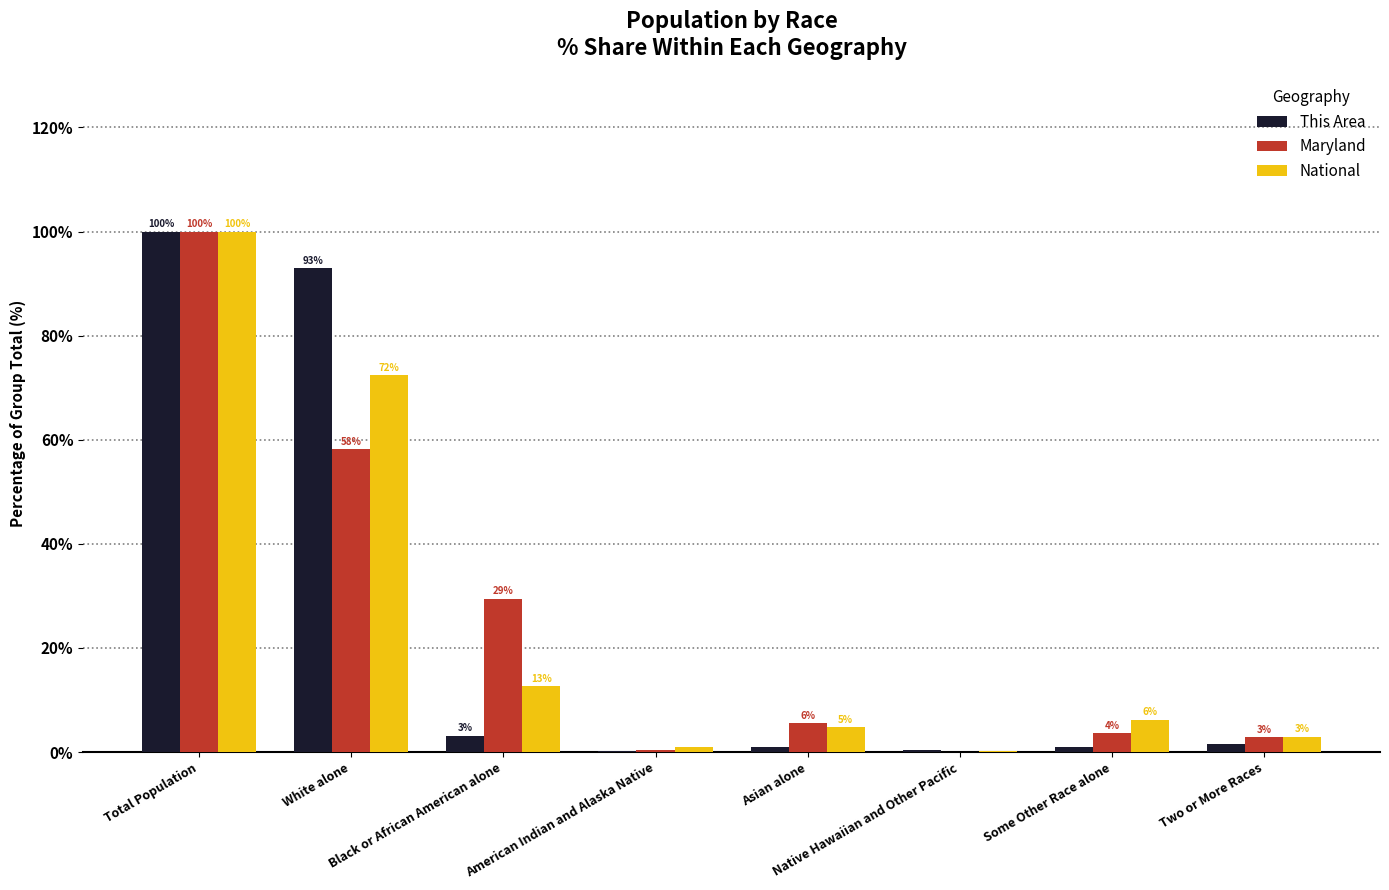

Rank the categories by National value from highest to lowest.

Total Population, White alone, Black or African American alone, Some Other Race alone, Asian alone, Two or More Races, American Indian and Alaska Native, Native Hawaiian and Other Pacific